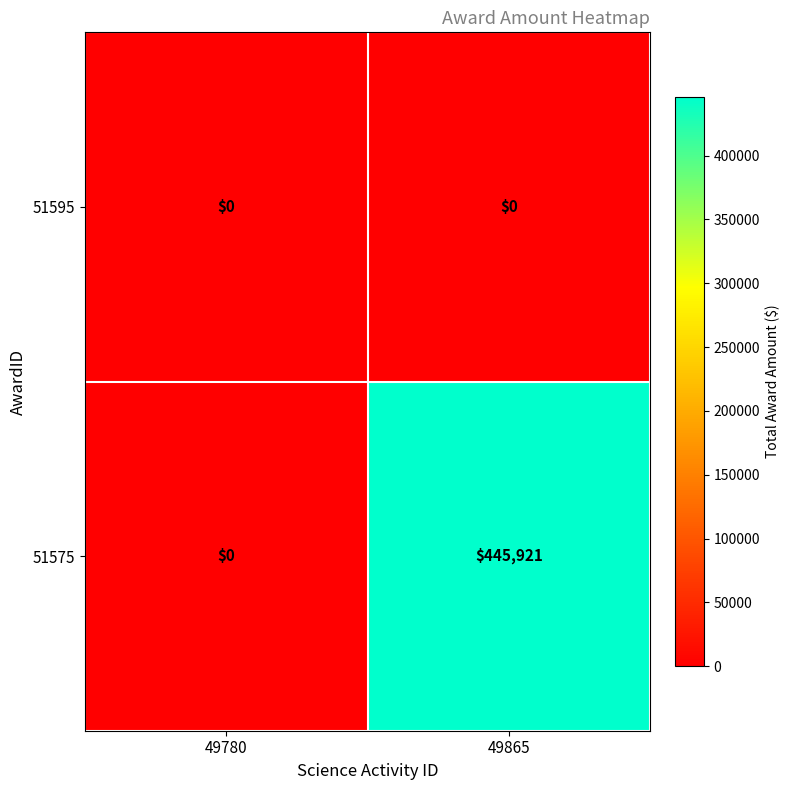

Reading right to left, what are all the values shown in this chart?

51595: 49865=0	49780=0
51575: 49865=445921	49780=0